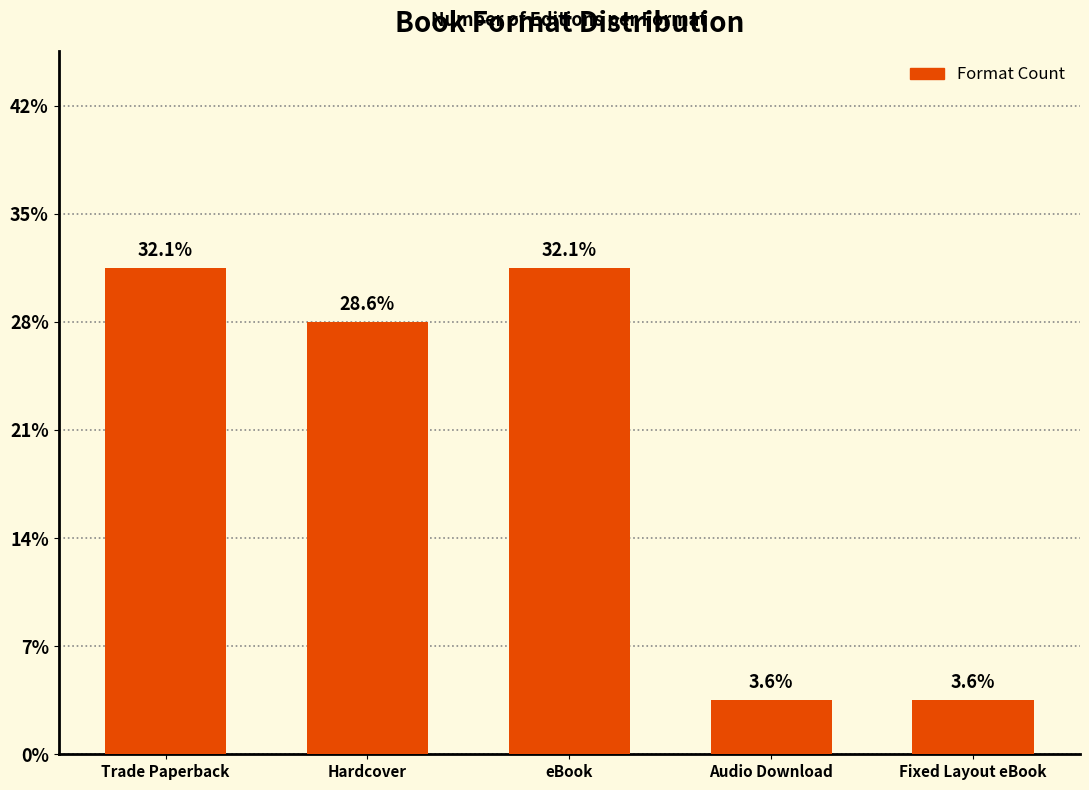

Reading left to right, list all the values displayed in this chart.

9	8	9	1	1